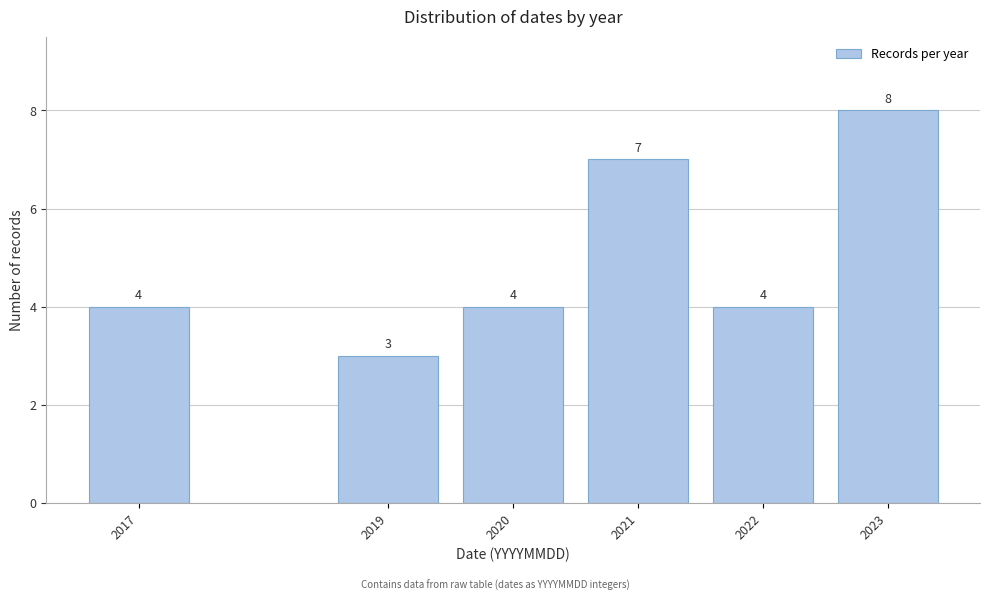

Reading left to right, transcribe all the data shown in this chart.

4	3	4	7	4	8